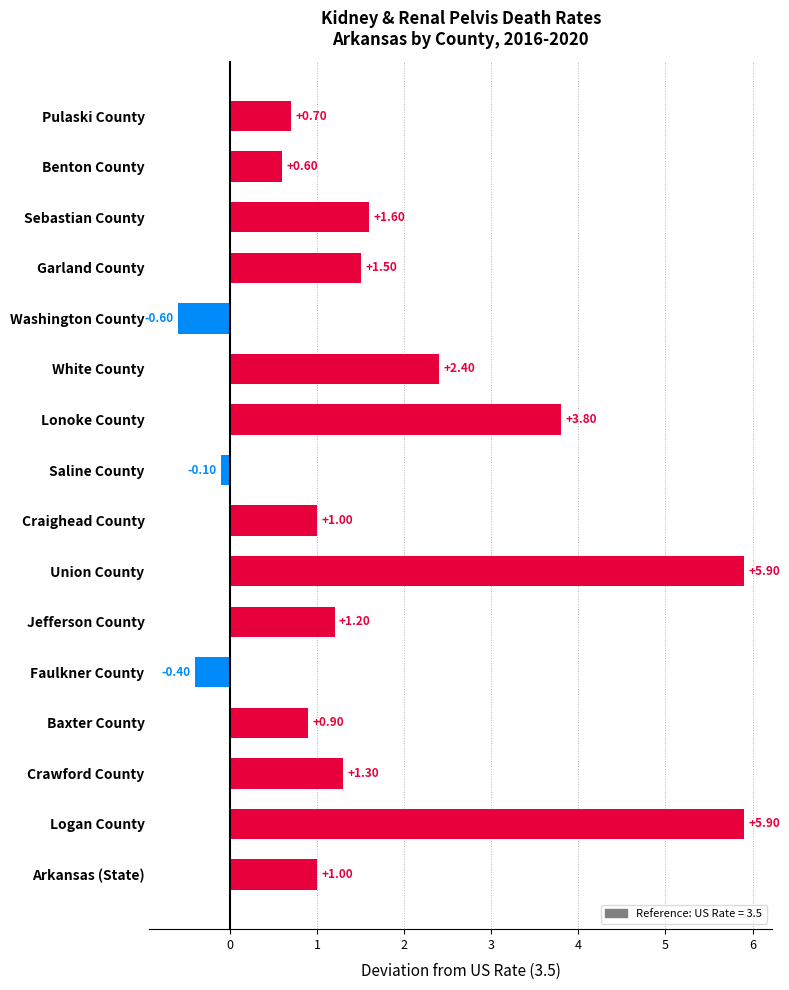

Approximately how many times larger is the value at Craighead County compared to Crawford County?

0.8